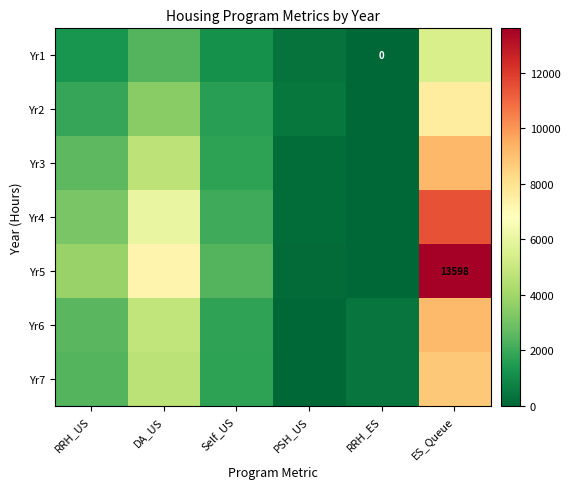

Is the value of Yr6 at PSH_US greater than the value of Yr3 at DA_US?

No